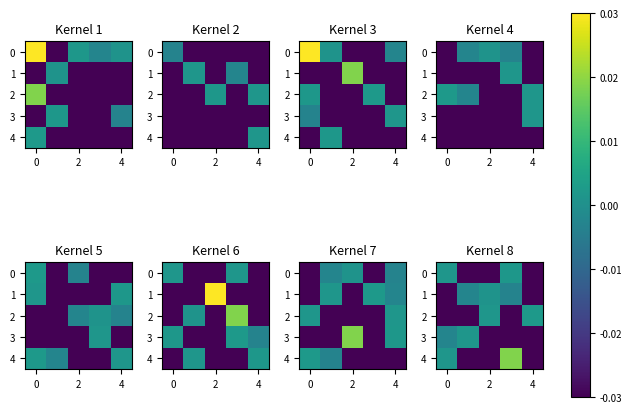

The value of 4 at 2 is -0.0. True or false?

False